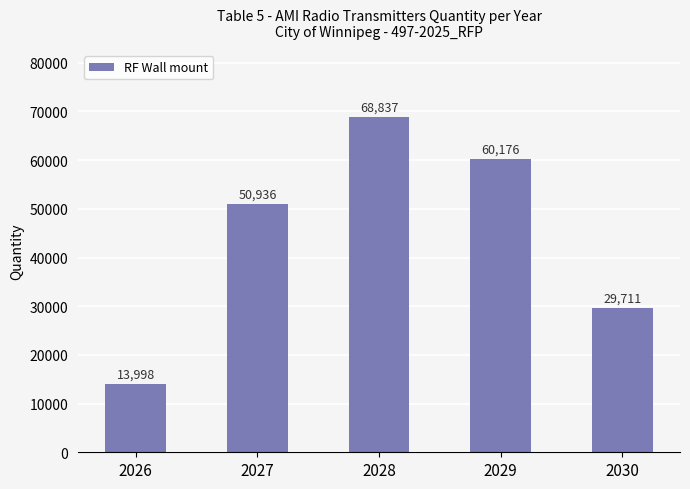

Are the bars horizontal?

No